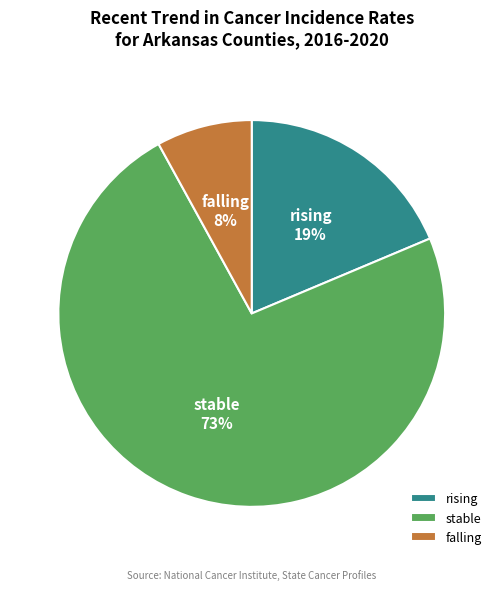

The stable slice represents 73% of the pie. True or false?

True